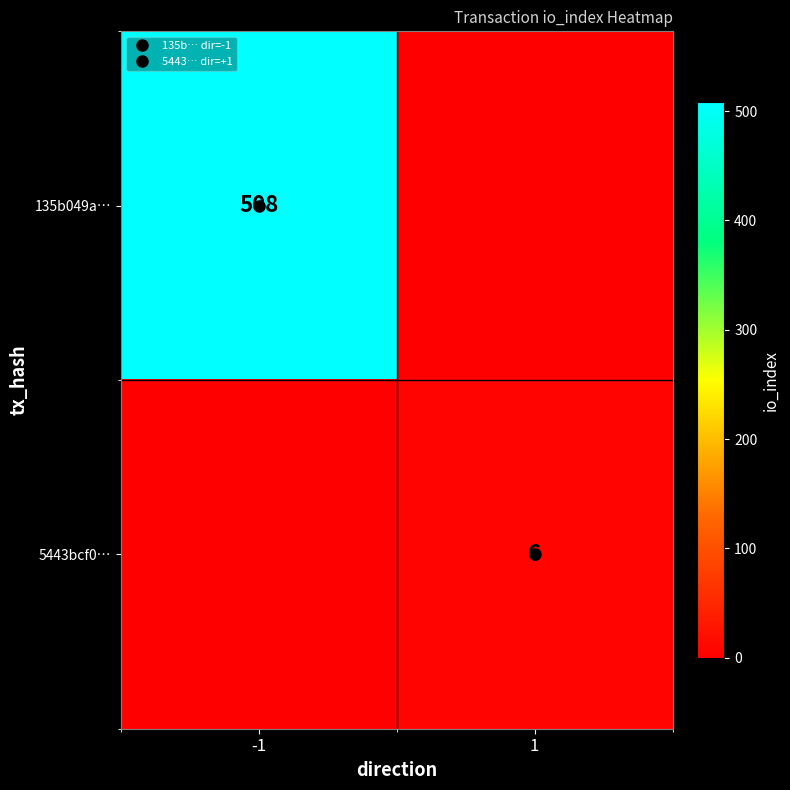

What is the sum of the 5443bcf0… values at -1 and 1?

6